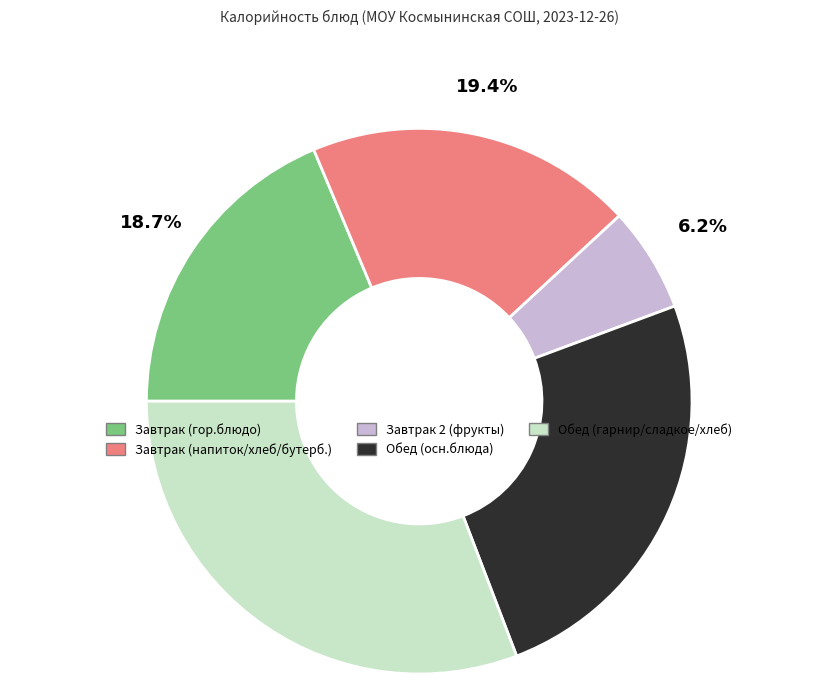

Is there a majority slice in this chart?

No